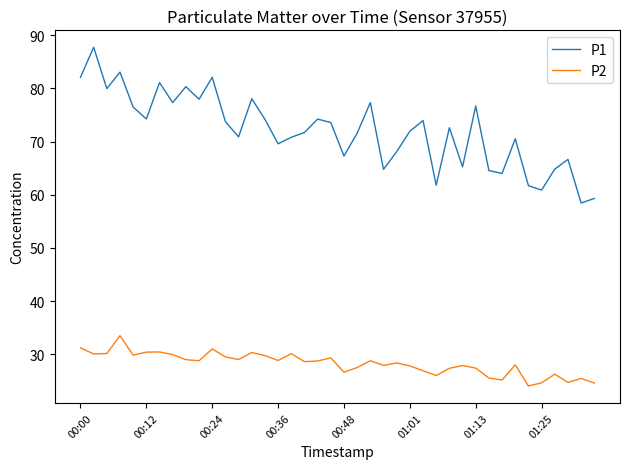

True or false: P1 and P2 cross at least once.

False